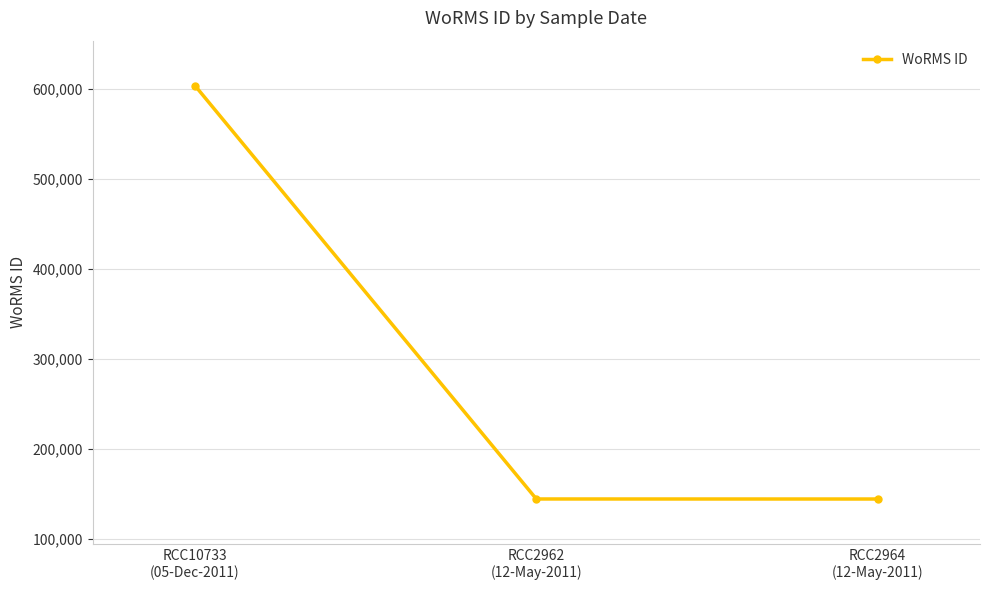

How many data points are less than 144227?

1